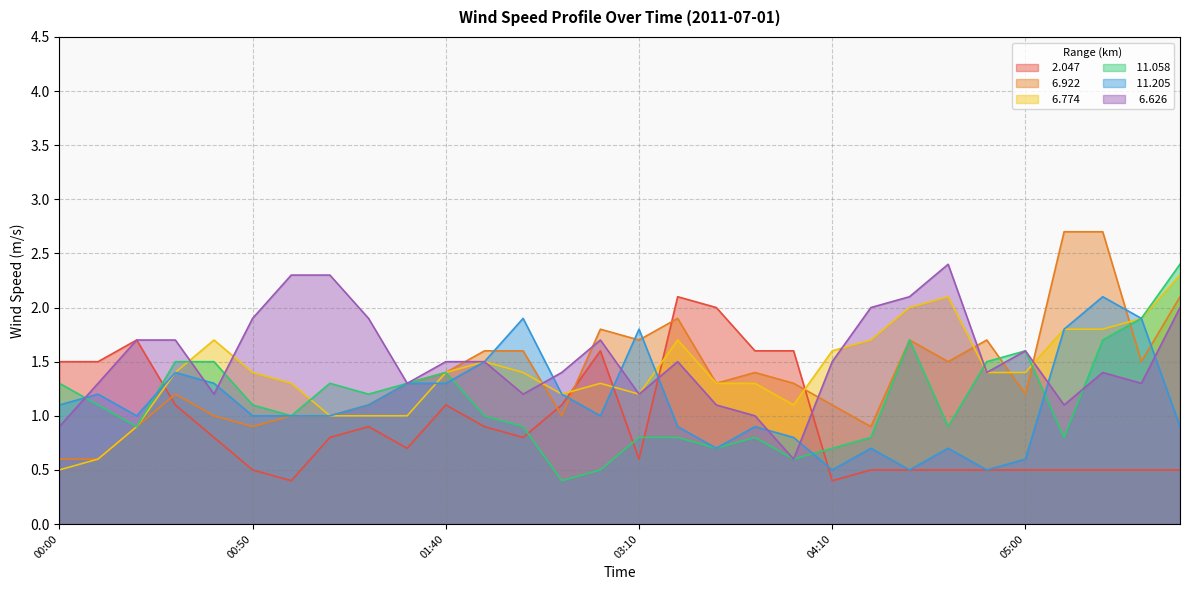

Where does the   6.774 series first go above 1?

00:30